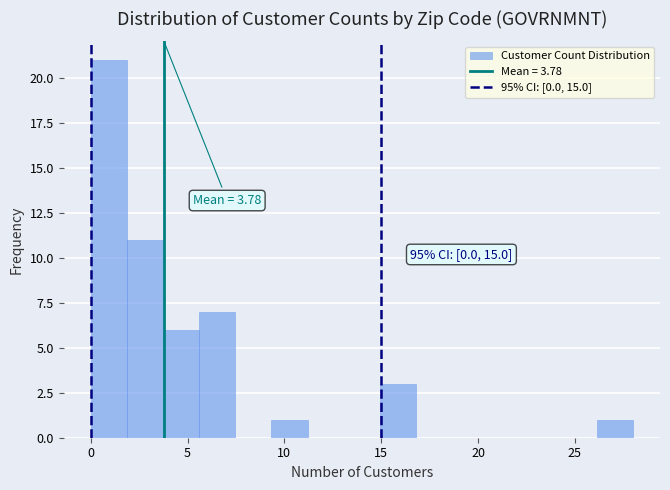

Around what value on the x-axis is the tallest bar? Give the approximate position of its centre, as read against the axis.

1.0